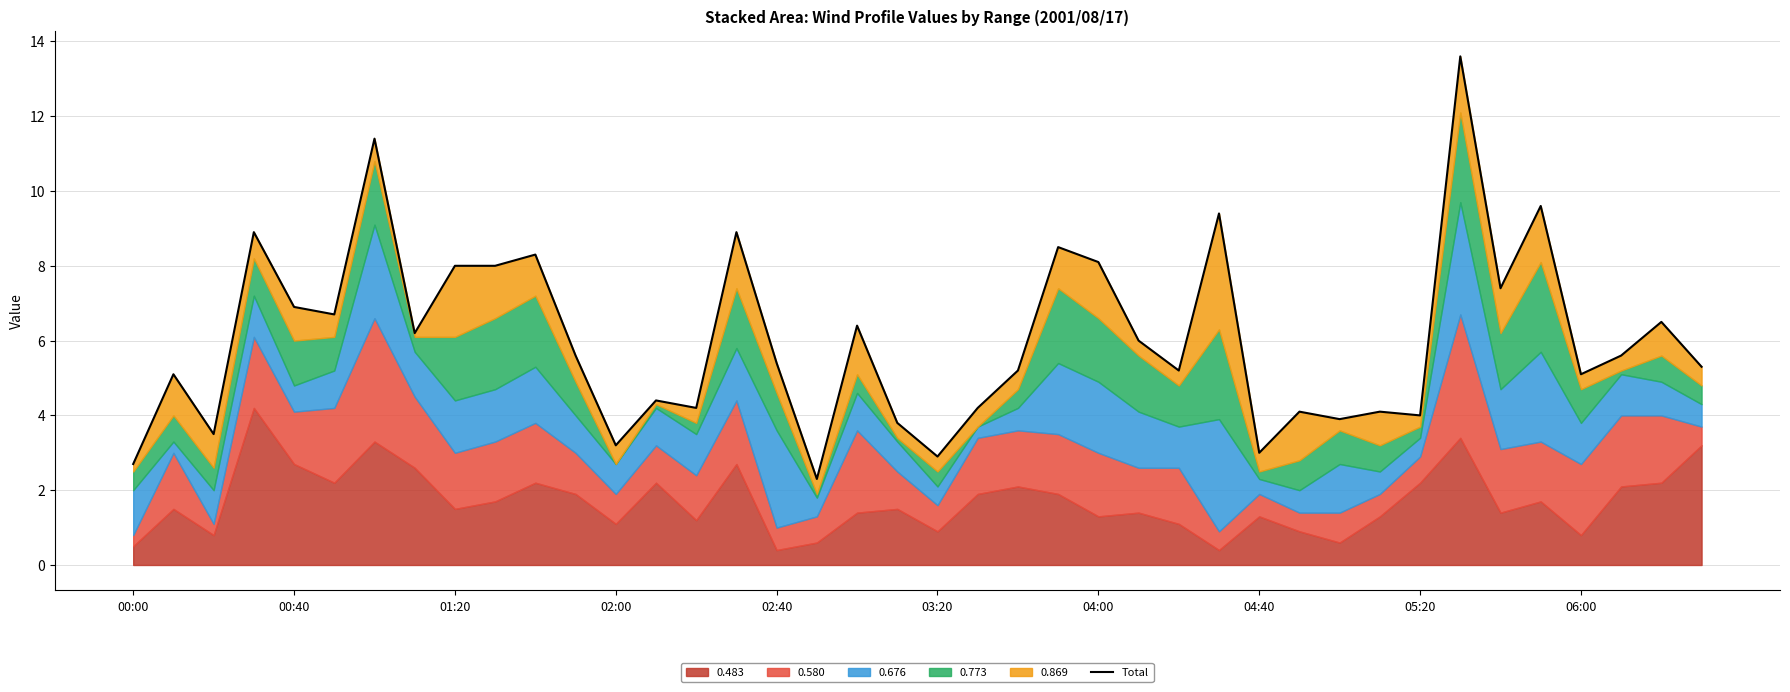

Rank the categories by value from lowest to highest.

17, 00:00, 20, 28, 12, 01:20, 19, 30, 32, 29, 31, 21, 14, 13, 00:40, 36, 22, 26, 39, 16, 37, 11, 25, 04:40, 18, 38, 03:20, 02:40, 34, 05:20, 06:00, 24, 10, 23, 02:00, 15, 27, 35, 04:00, 33